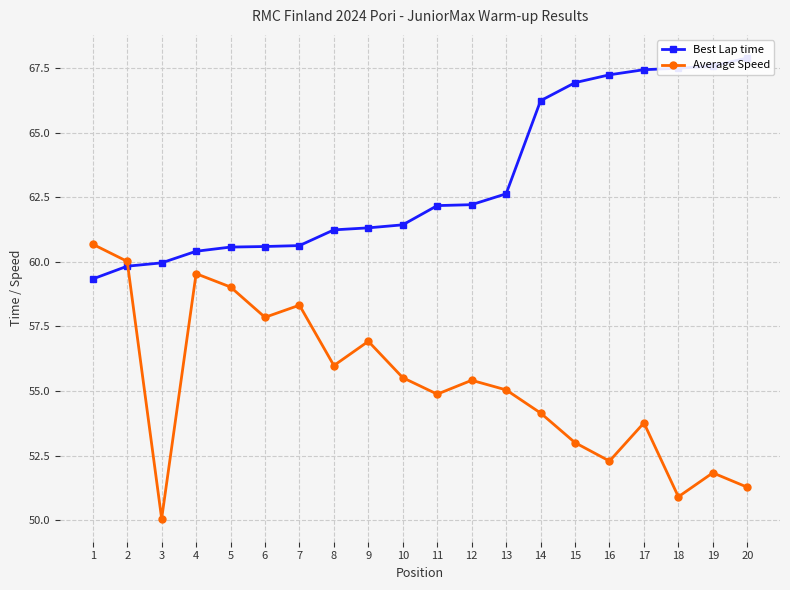

Reading left to right, what are all the values shown in this chart?

Best Lap time: 59.3	59.8	60.0	60.4	60.6	60.6	60.6	61.2	61.3	61.4	62.2	62.2	62.6	66.2	66.9	67.2	67.4	67.5	67.6	67.9
Average Speed: 60.7	60.0	50.1	59.5	59.0	57.9	58.3	56.0	56.9	55.5	54.9	55.4	55.0	54.1	53.0	52.3	53.8	50.9	51.8	51.3